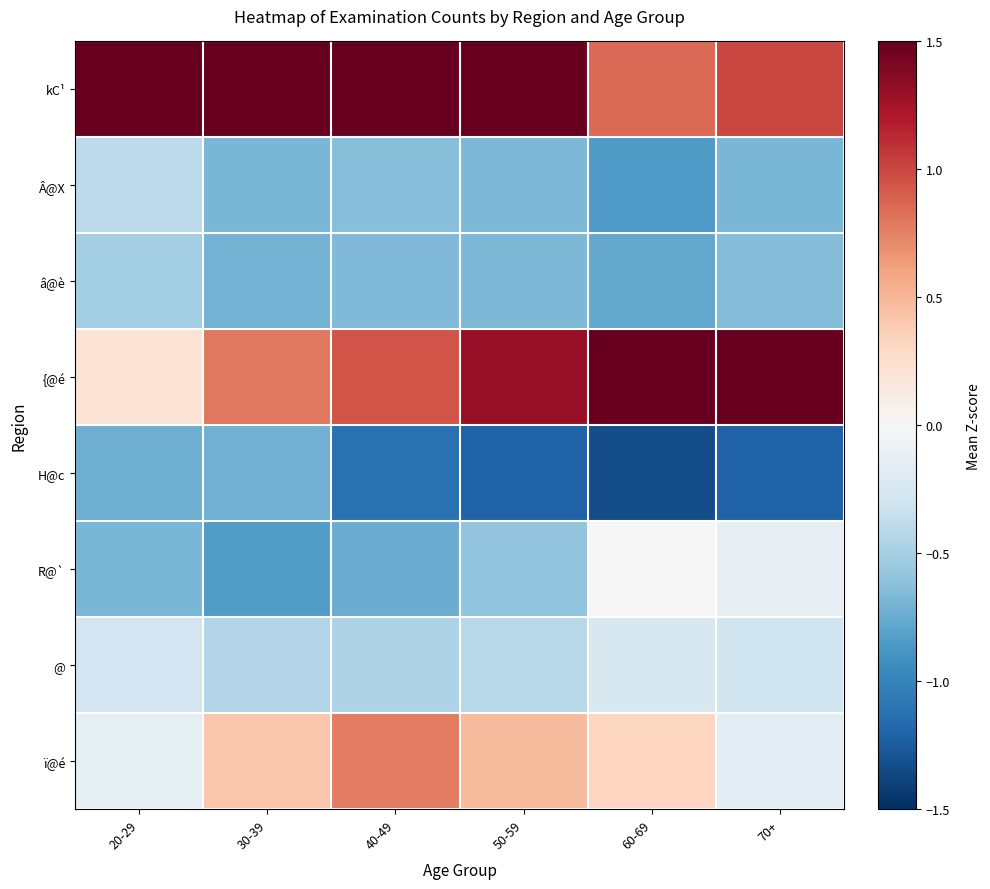

Between 40-49 and 20-29, which is larger?

20-29